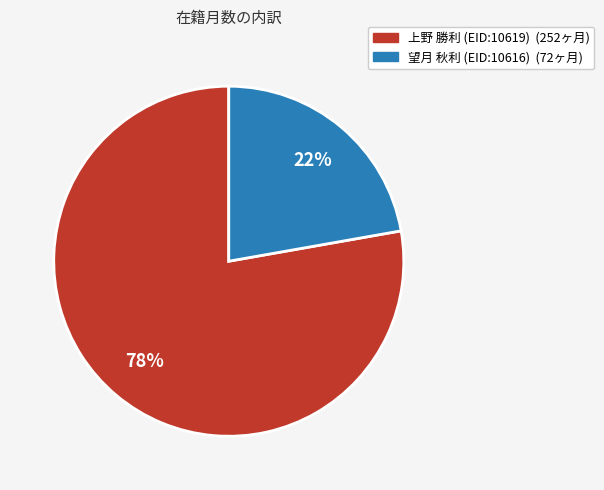

To the nearest percent, what is the combined percentage of 望月 秋利 (EID:10616) and 上野 勝利 (EID:10619)?

100%